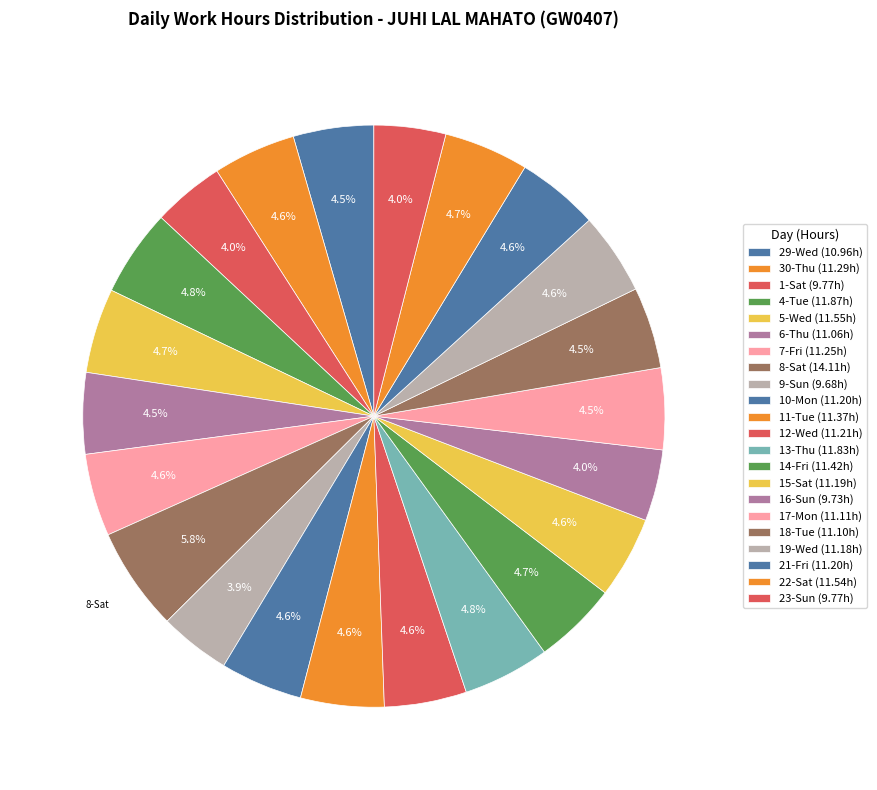

How many slices are in this pie chart?

22